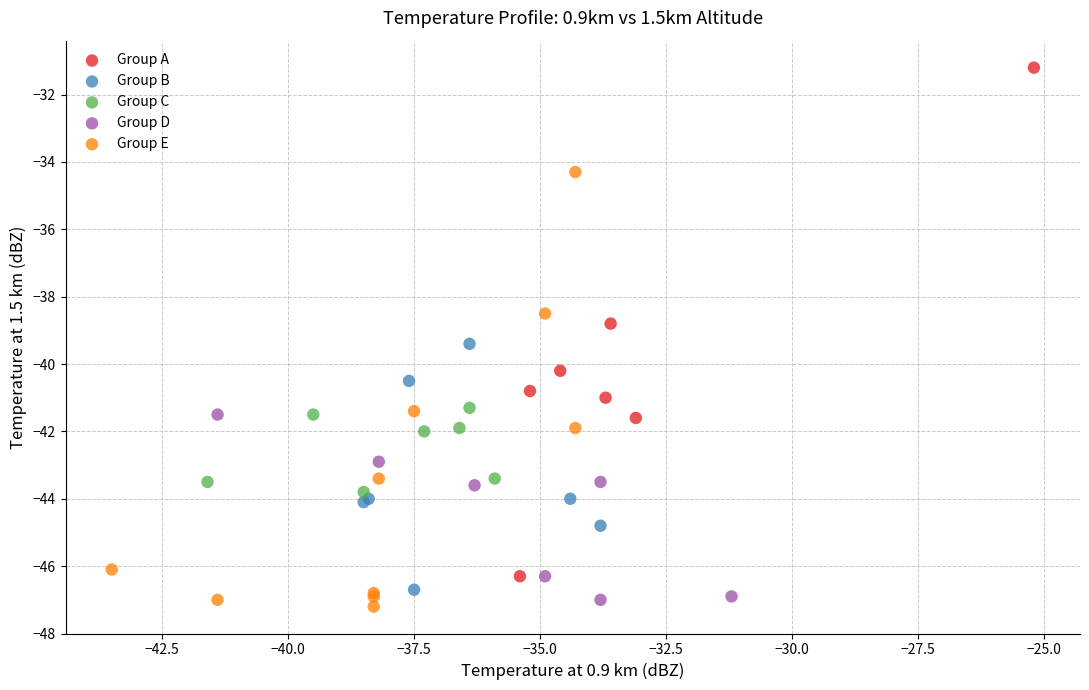

Which series reaches the maximum Y coordinate?

Group A